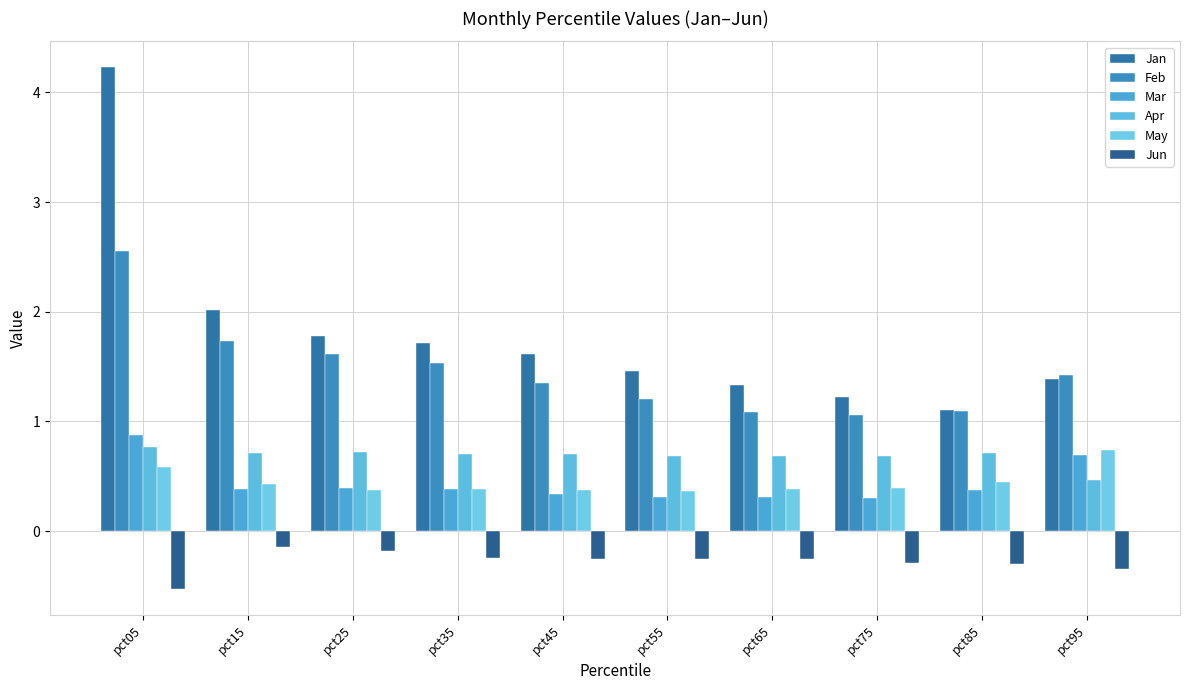

Are the bars grouped side by side (vs. stacked)?

Yes